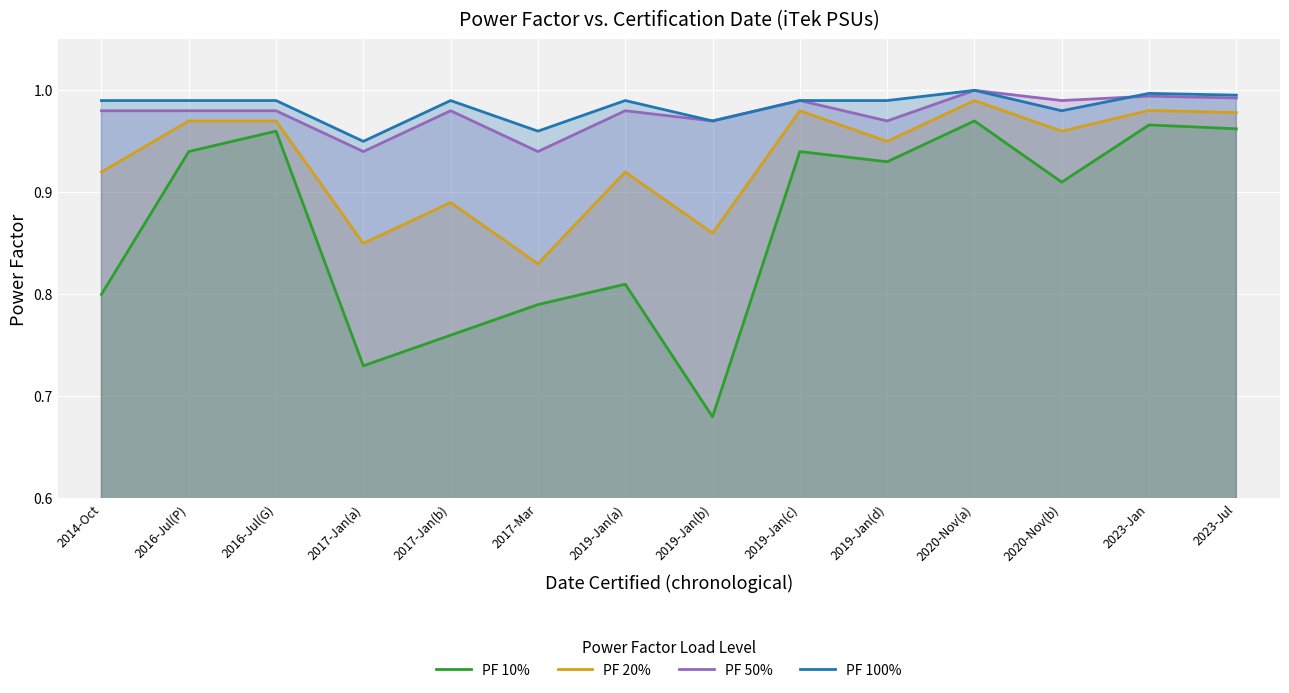

What is the label of the 3rd point from the right?

2020-Nov(b)